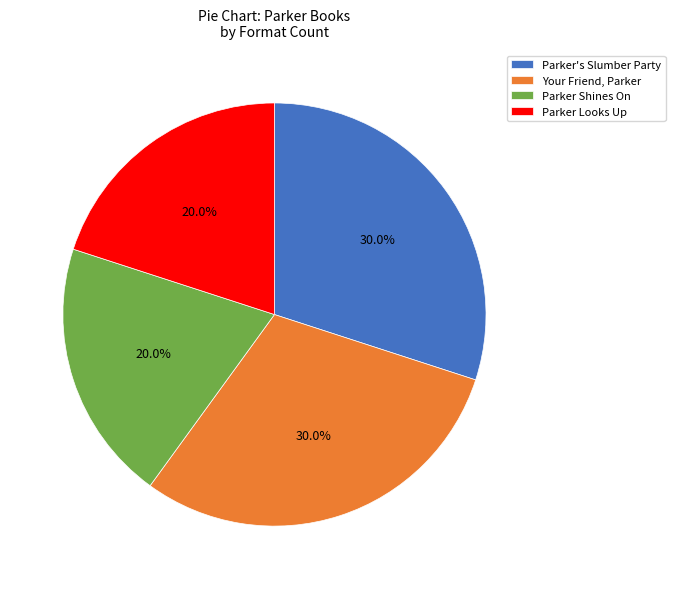

Is Parker Shines On the majority of the pie?

No